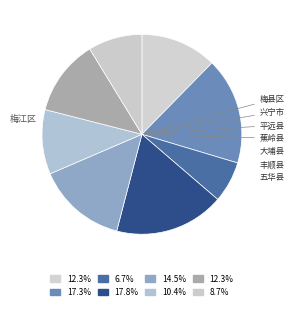

How many slices are in this pie chart?

8